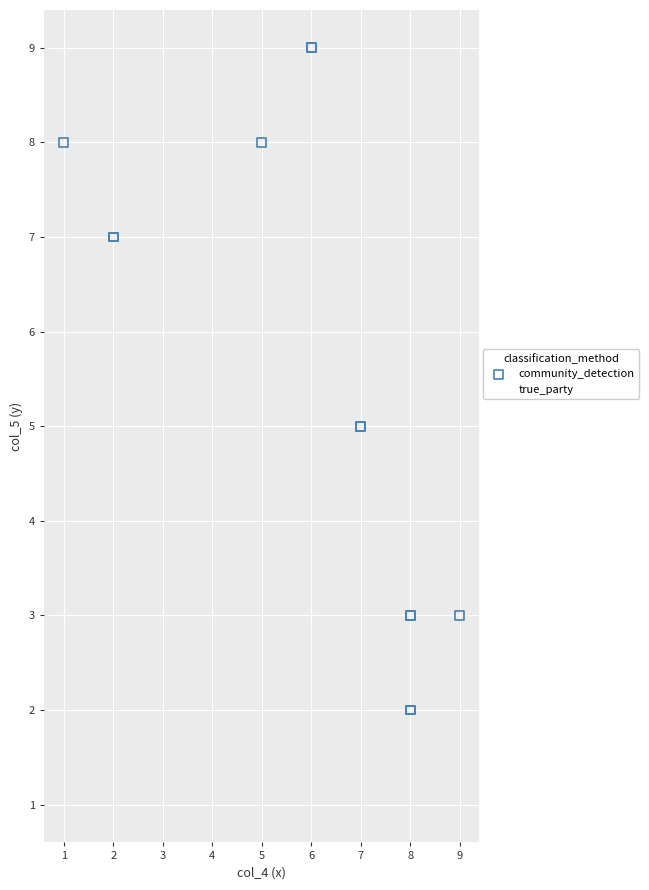

Which series has the widest spread of Y values?

community_detection